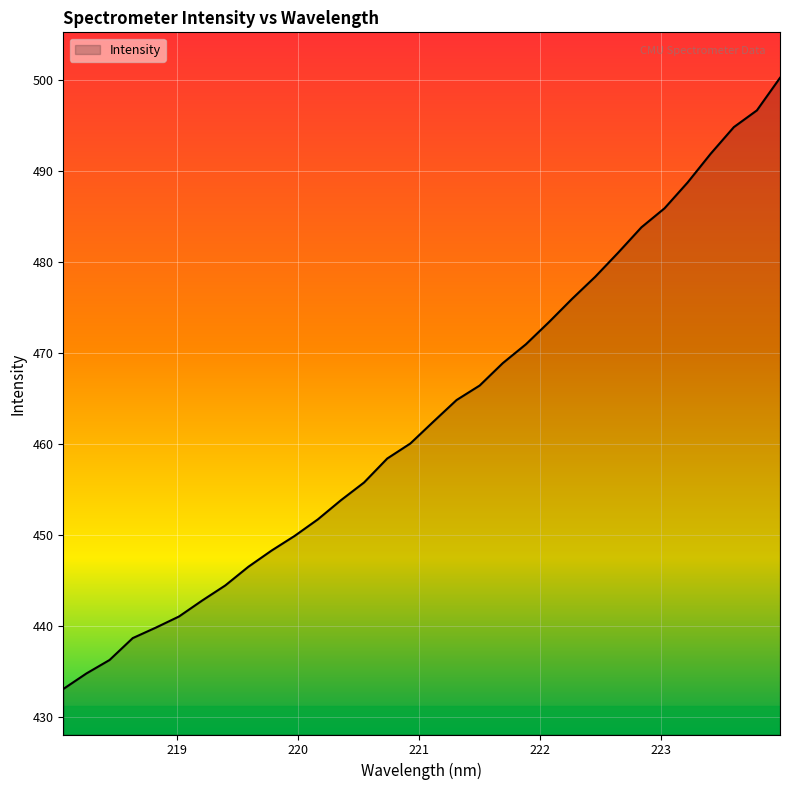

Count the number of values greater than 462.

16